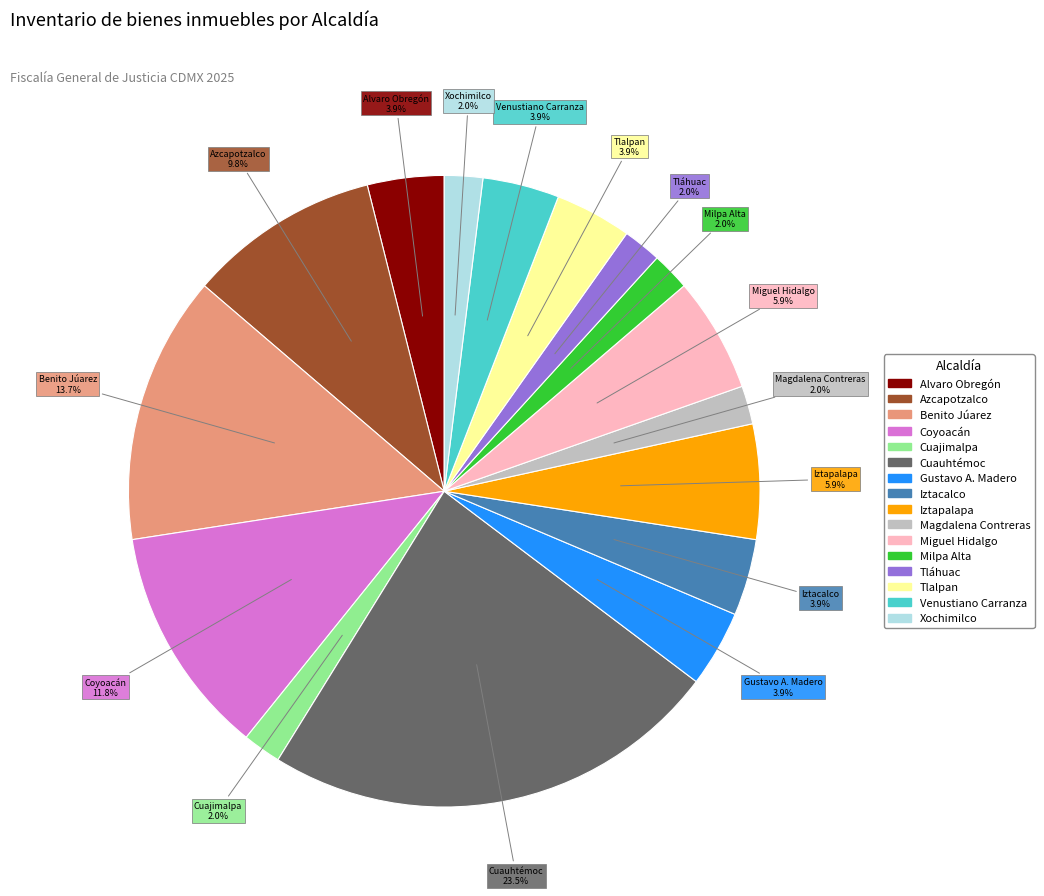

Which slice is the largest?

Cuauhtémoc